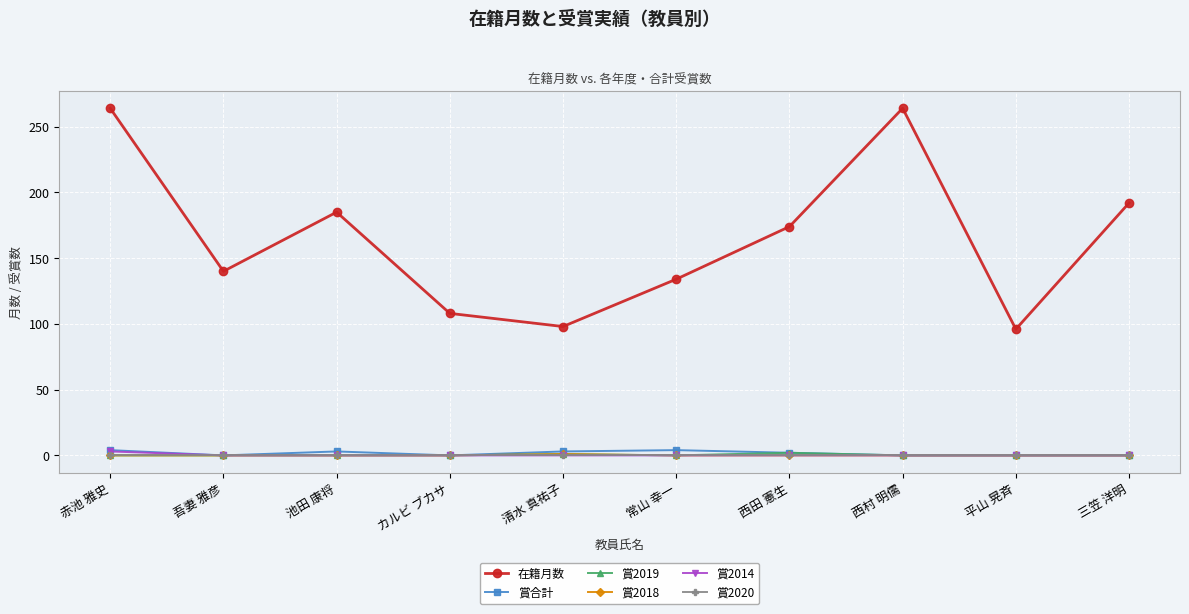

What are all the series names shown in the legend?

在籍月数, 賞合計, 賞2019, 賞2018, 賞2014, 賞2020